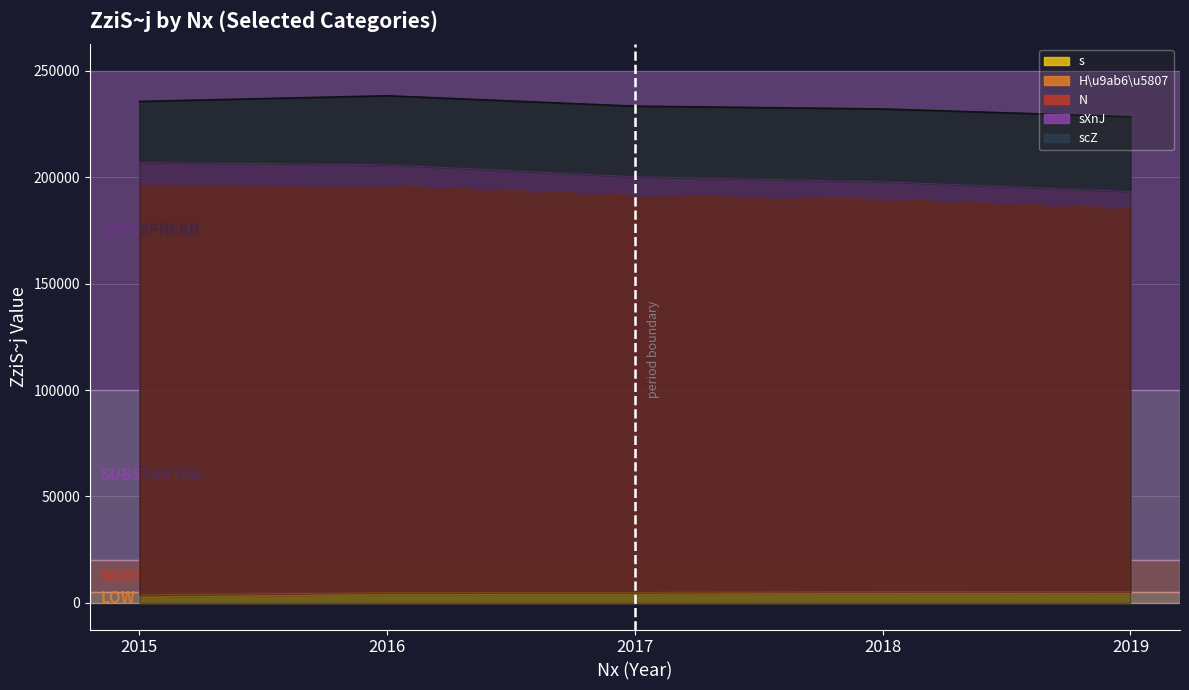

The scZ series shows 3561 at 2019. True or false?

False